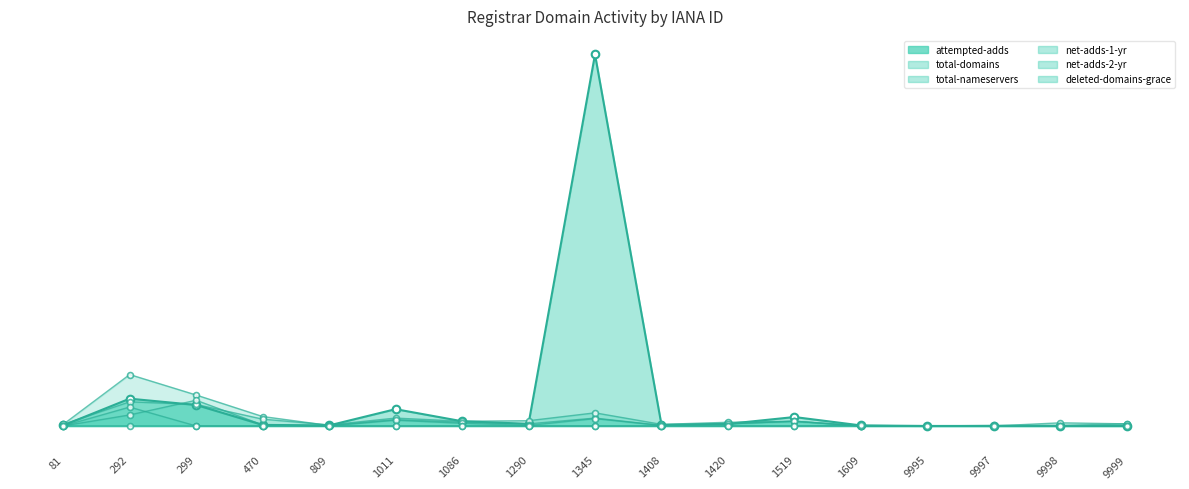

Which series has the largest Y range (max minus min)?

attempted-adds